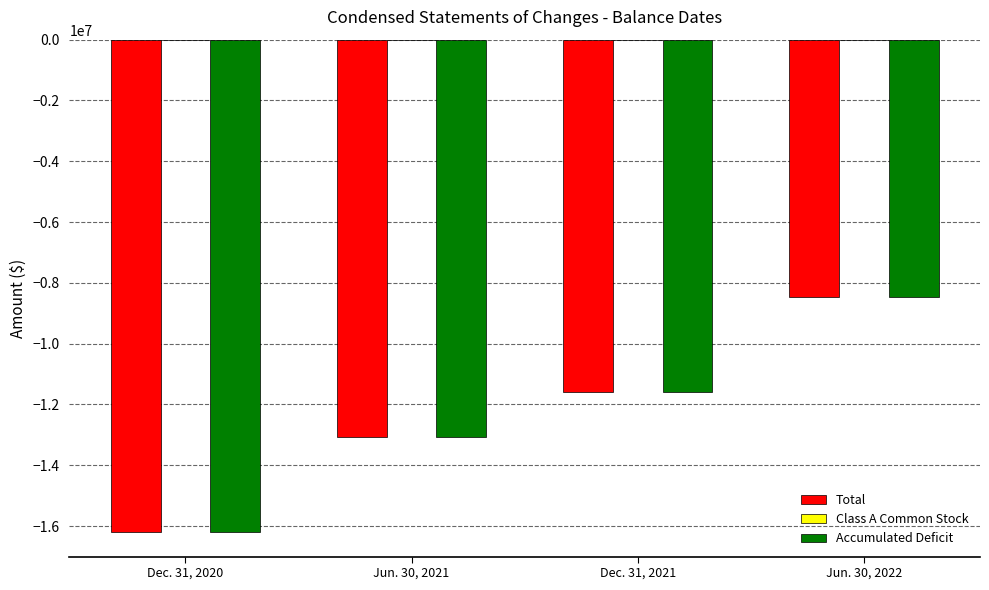

At which category is the sum across all series the highest?

Jun. 30, 2022